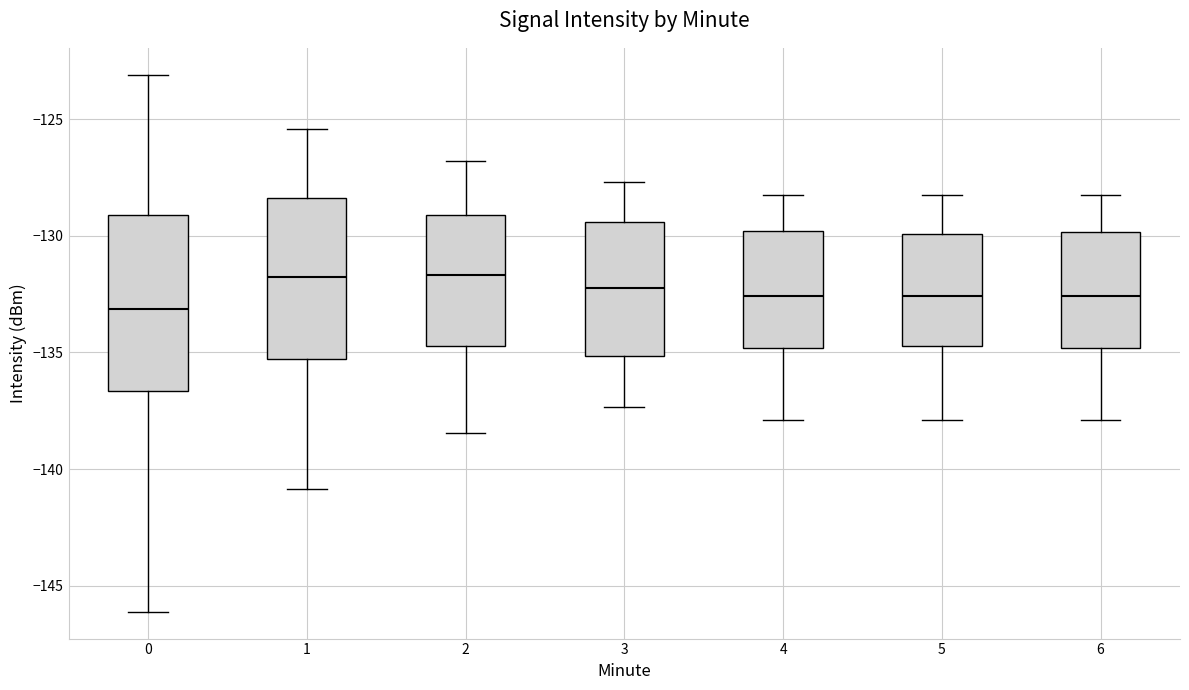

Comparing the boxes themselves (not the whiskers), which one is the tallest?

0